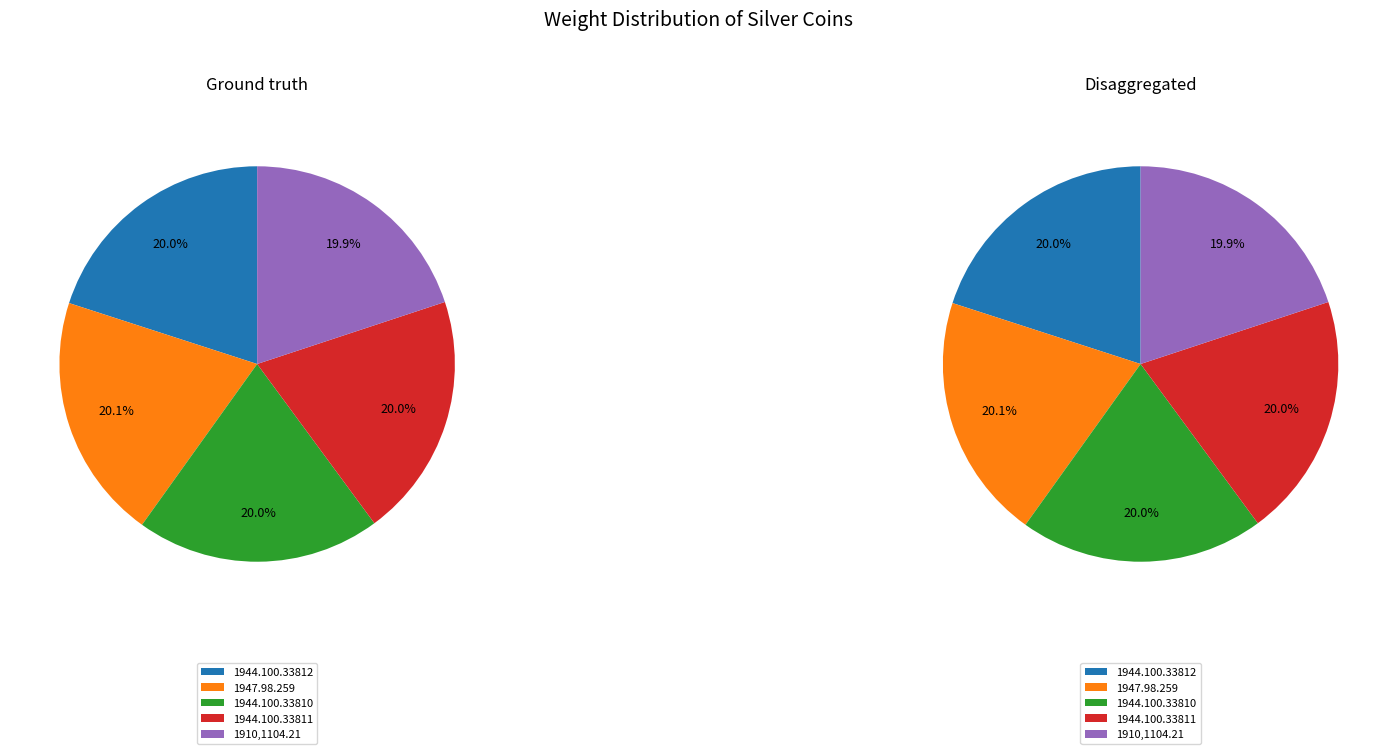

Is there any slice that represents more than half of the pie?

No